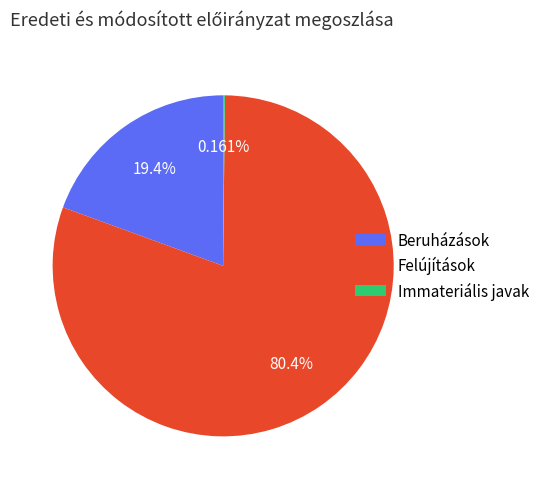

Between Beruházások and Felújítások, which is larger?

Felújítások